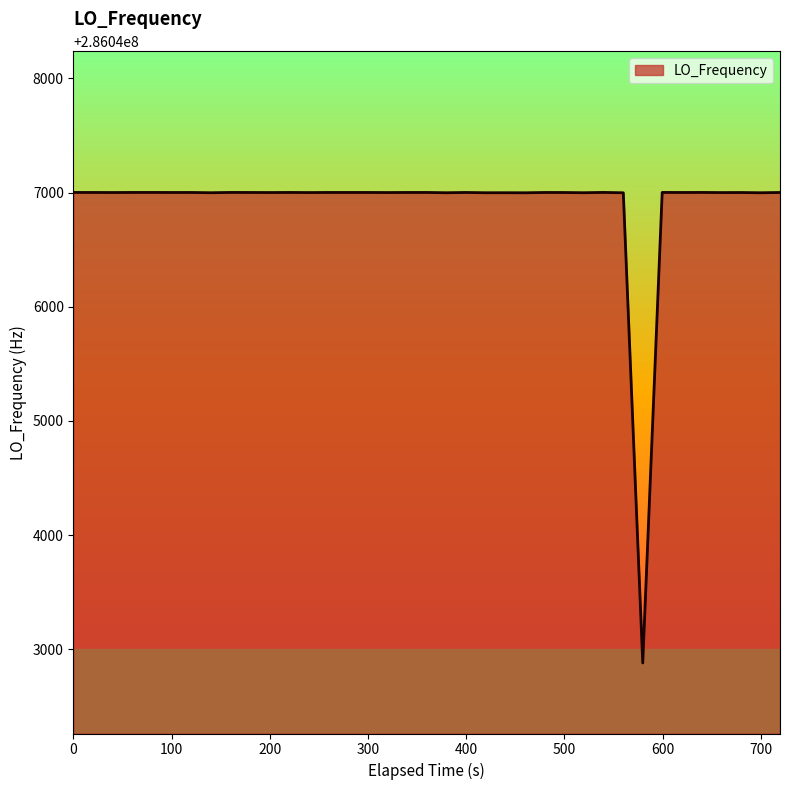

What is the minimum value shown in the chart?

286042879.4